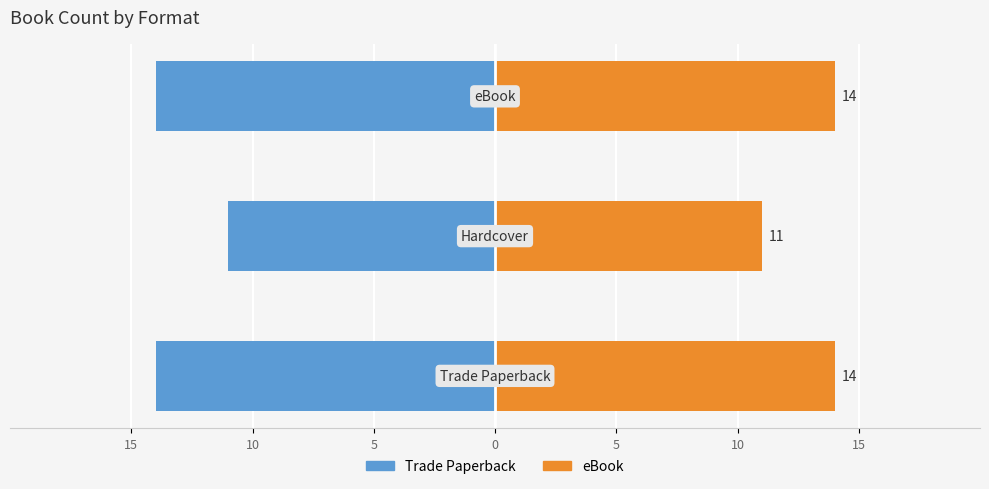

How many bars are there in each group?

2